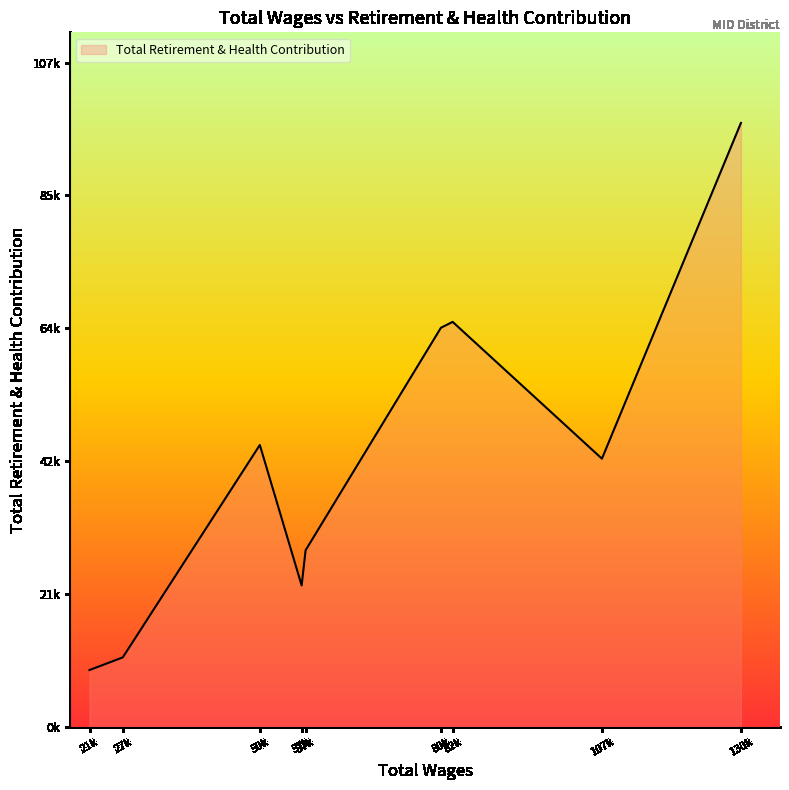

Rank the categories by value from highest to lowest.

130327.04, 82235.26, 80279.0, 50073.22, 107139.45, 57707.66, 57049.71, 27212.22, 21660.97